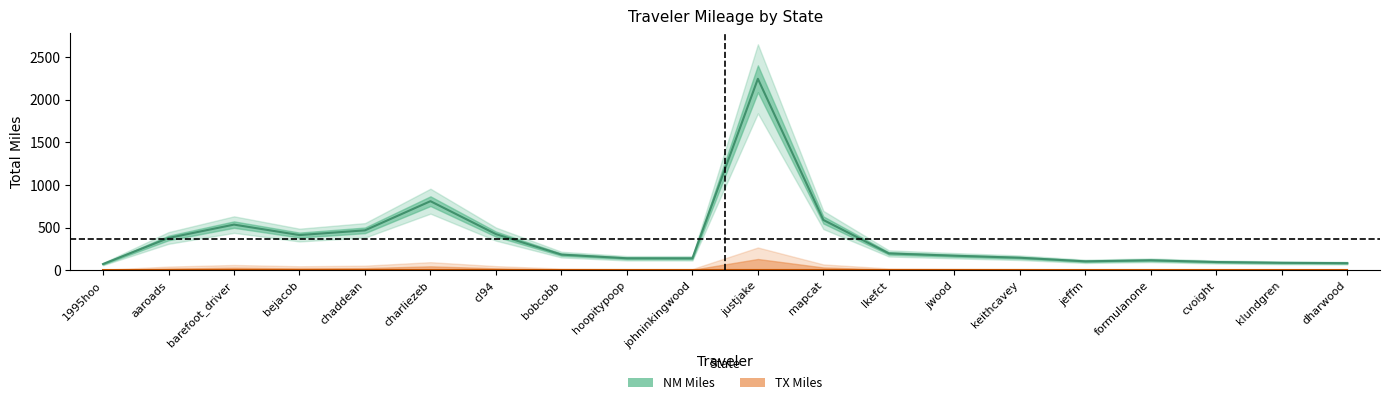

Where is the first local minimum?

bejacob